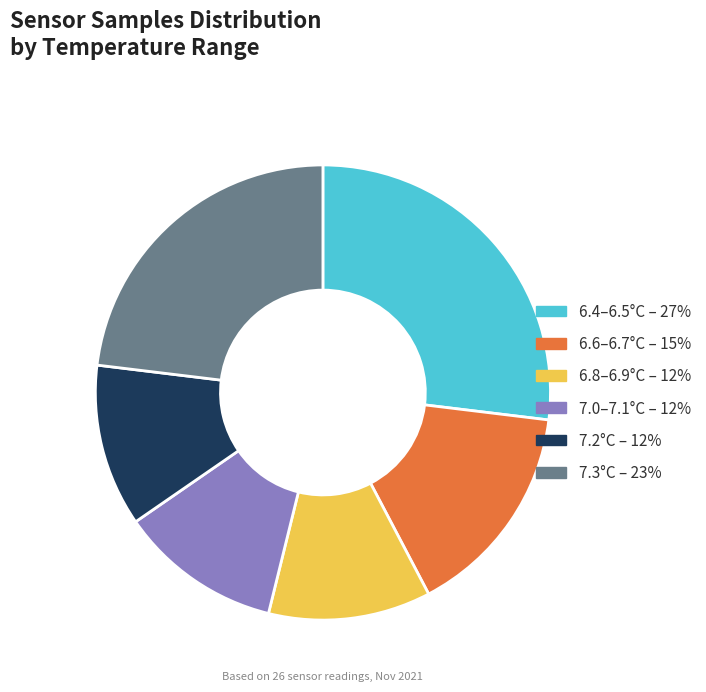

Is there a majority slice in this chart?

No